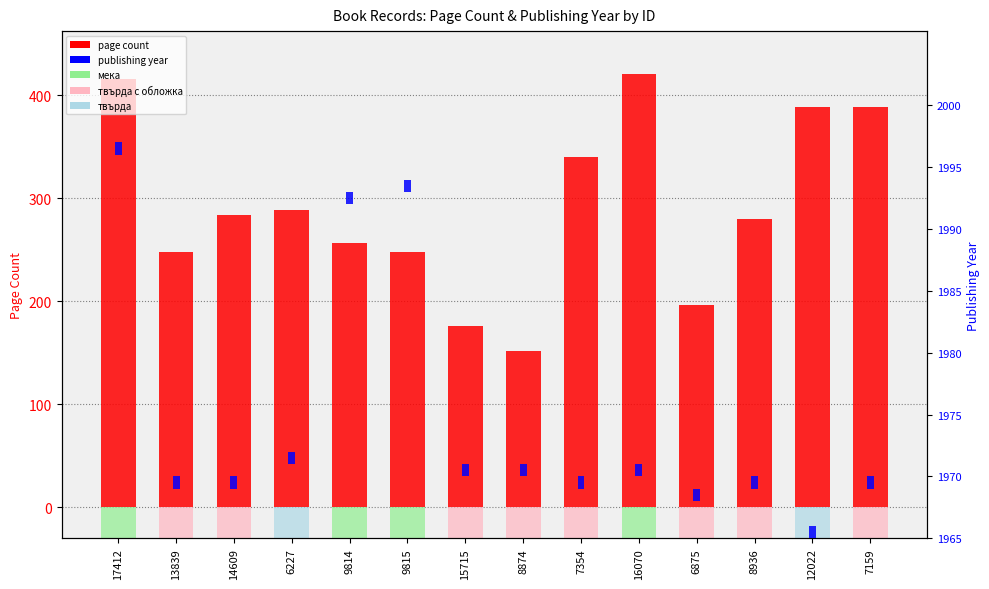

Which has a higher value, 6227 or 12022?

12022